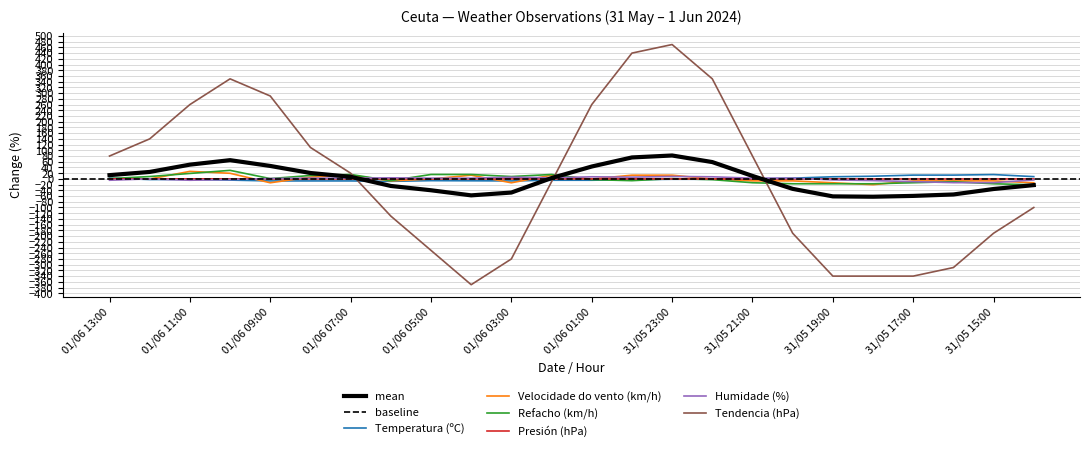

How many times do Humidade (%) and Tendencia (hPa) cross each other?

3